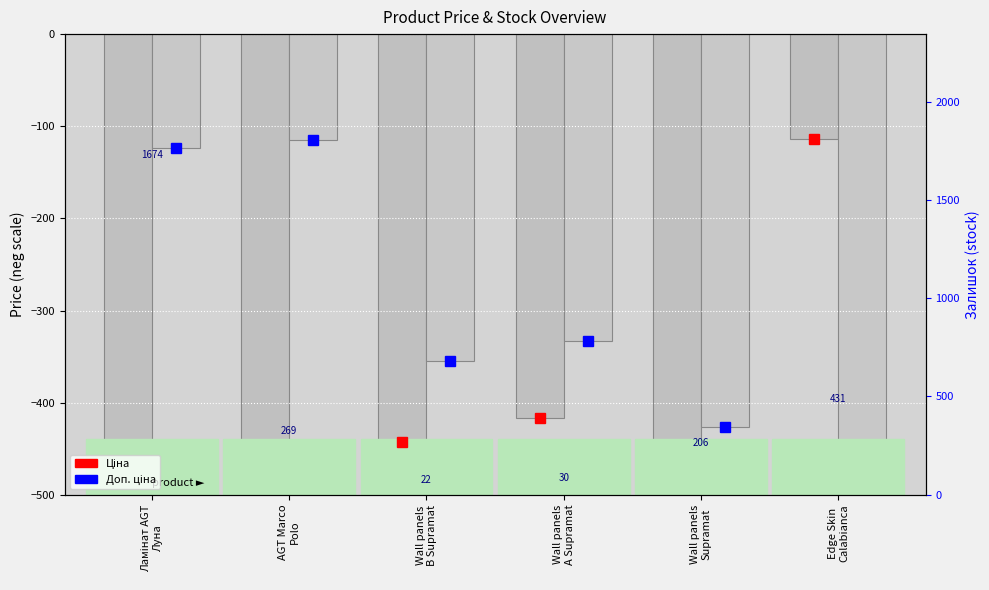

How many bars are there in total?

12